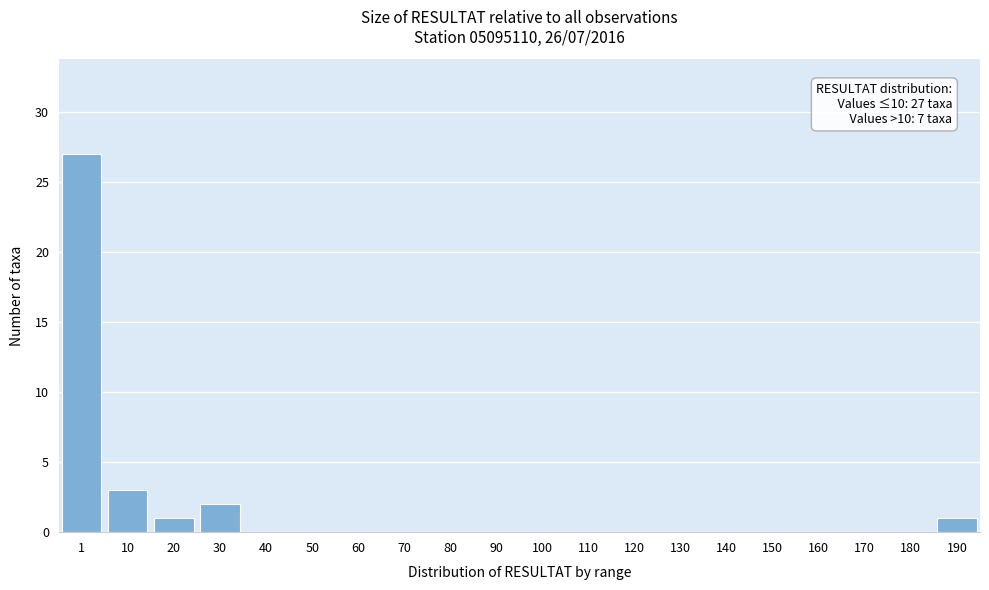

Reading left to right, transcribe all the data shown in this chart.

1=27	10=3	20=1	30=2	40=0	50=0	60=0	70=0	80=0	90=0	100=0	110=0	120=0	130=0	140=0	150=0	160=0	170=0	180=0	190=1